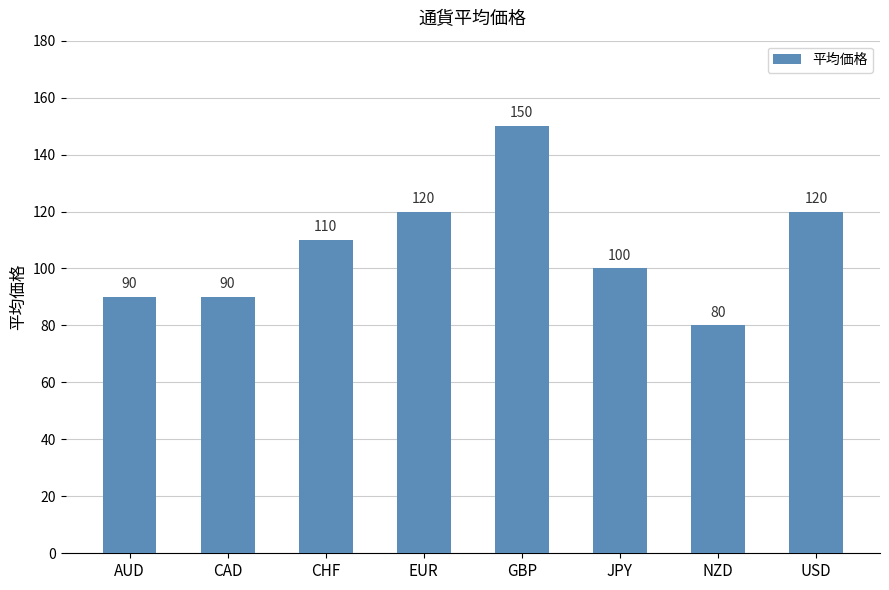

How many bars are there in total?

8